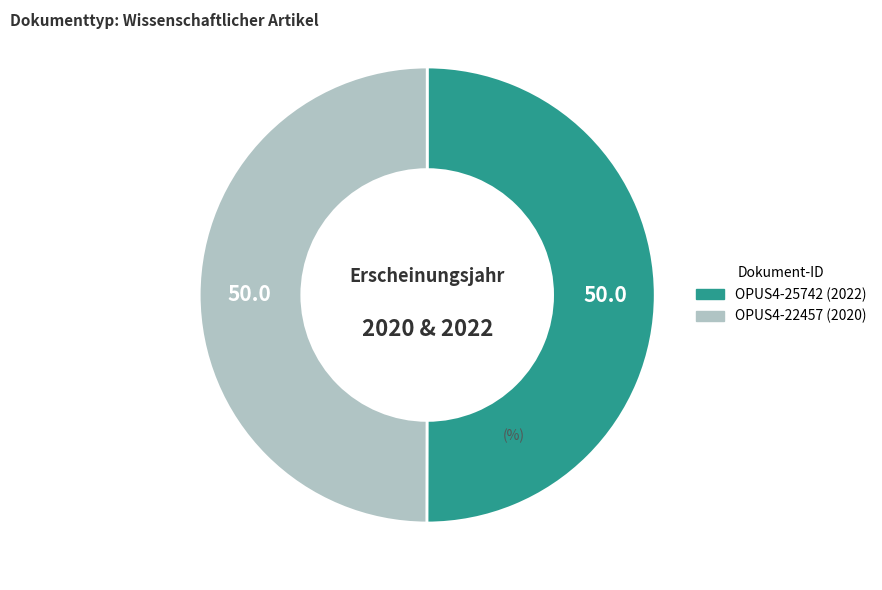

True or false: OPUS4-25742 accounts for 50% of the total.

True